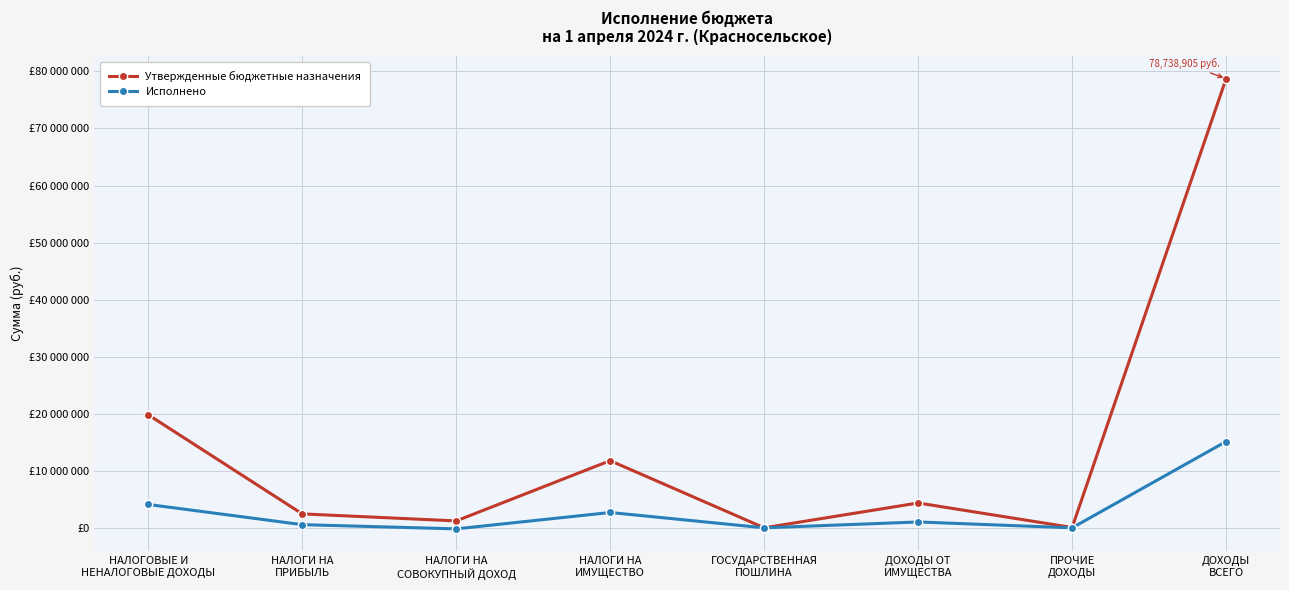

What are all the series names shown in the legend?

Утвержденные бюджетные назначения, Исполнено